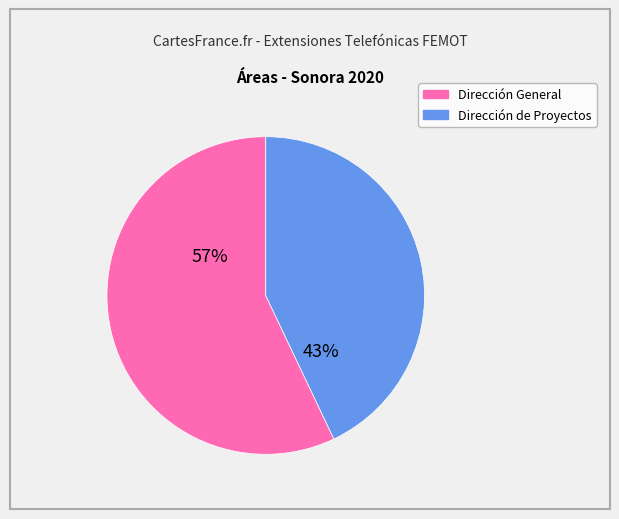

Count the number of slices in the pie.

2